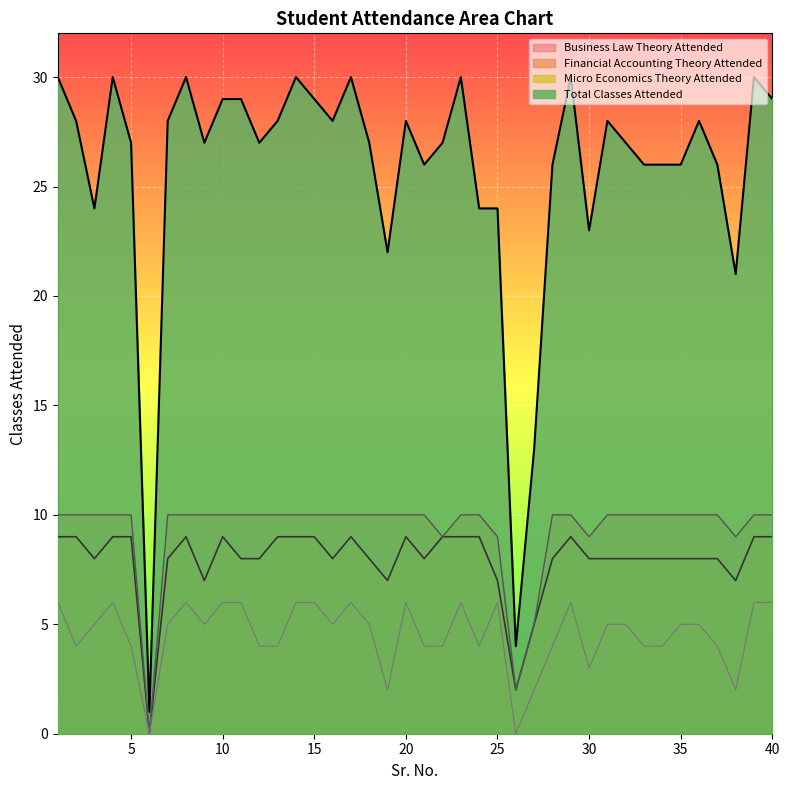

Where is the first local maximum for Business Law Theory Attended?

4